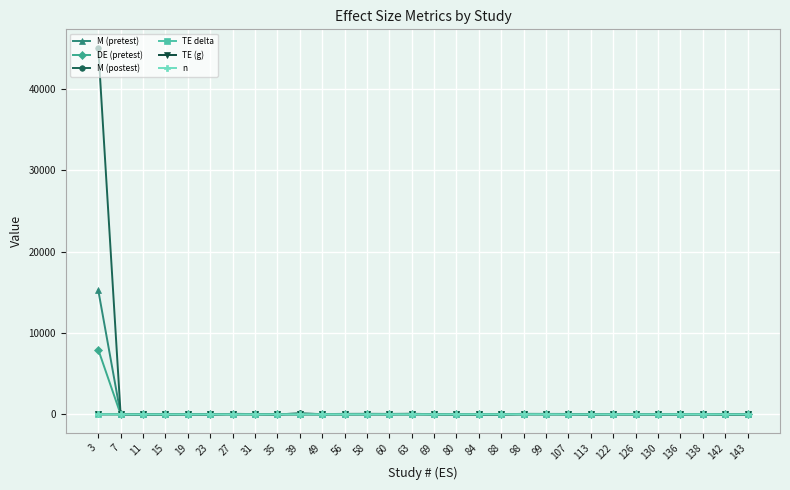

Does the chart display data point markers on the line(s)?

Yes